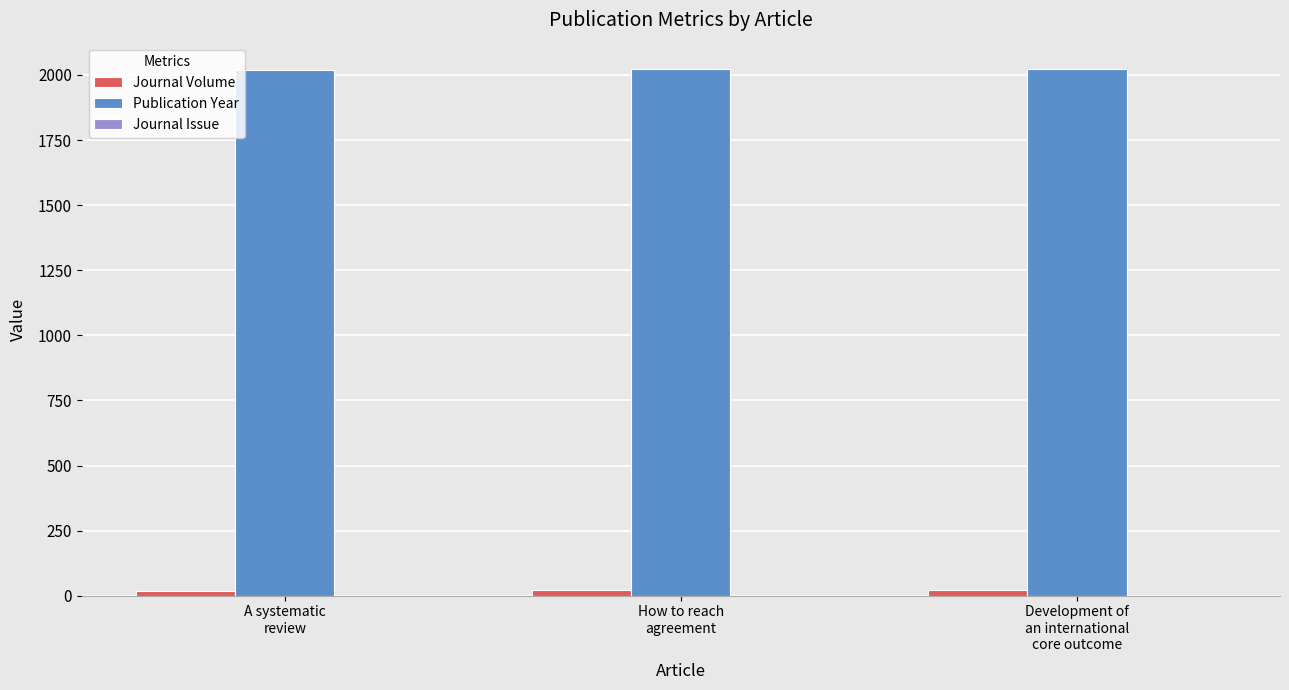

Which series has the largest total across all categories?

Publication Year